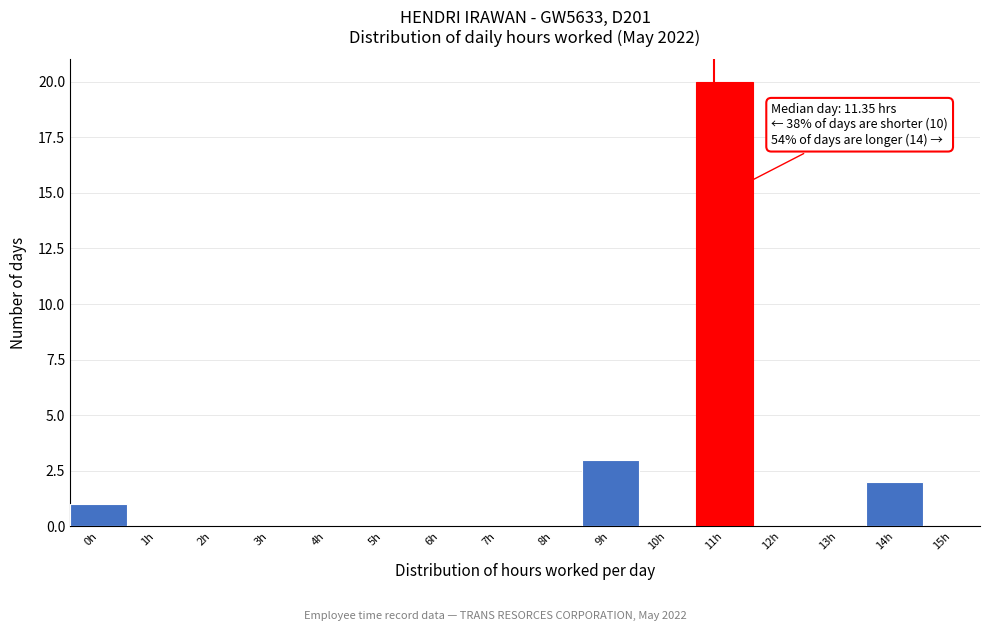

Reading right to left, list all the values displayed in this chart.

14h=2	13h=0	12h=0	11h=20	10h=0	9h=3	8h=0	7h=0	6h=0	5h=0	4h=0	3h=0	2h=0	1h=0	0h=1